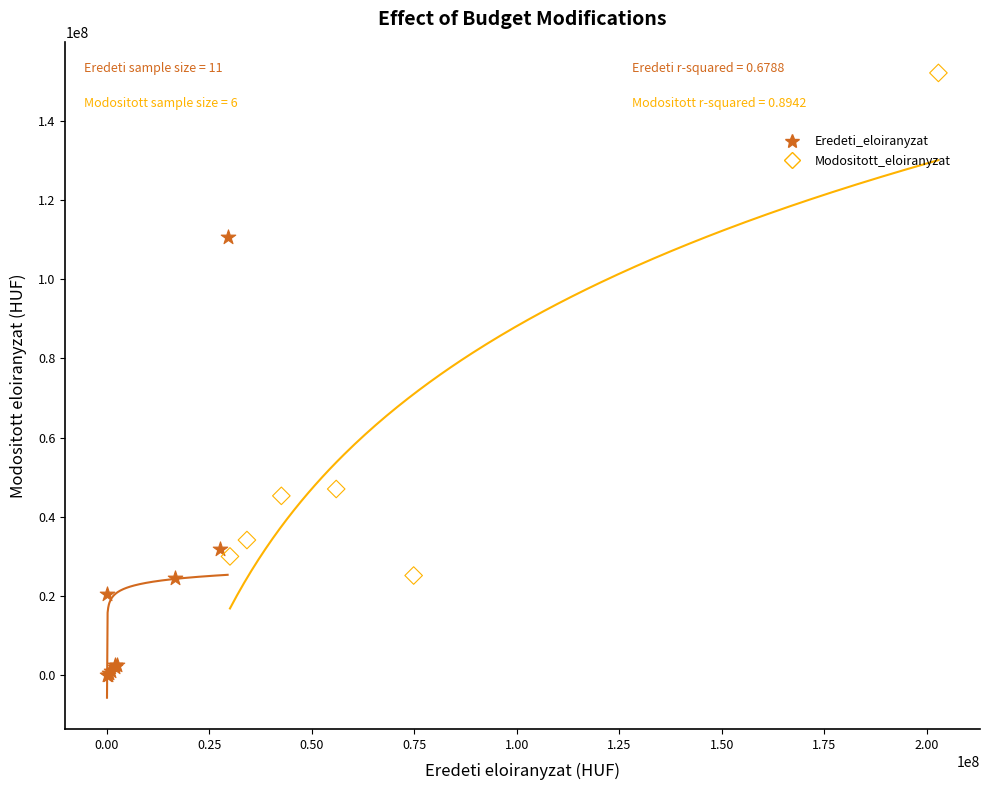

Which series has the largest Y range (max minus min)?

Modositott_eloiranyzat